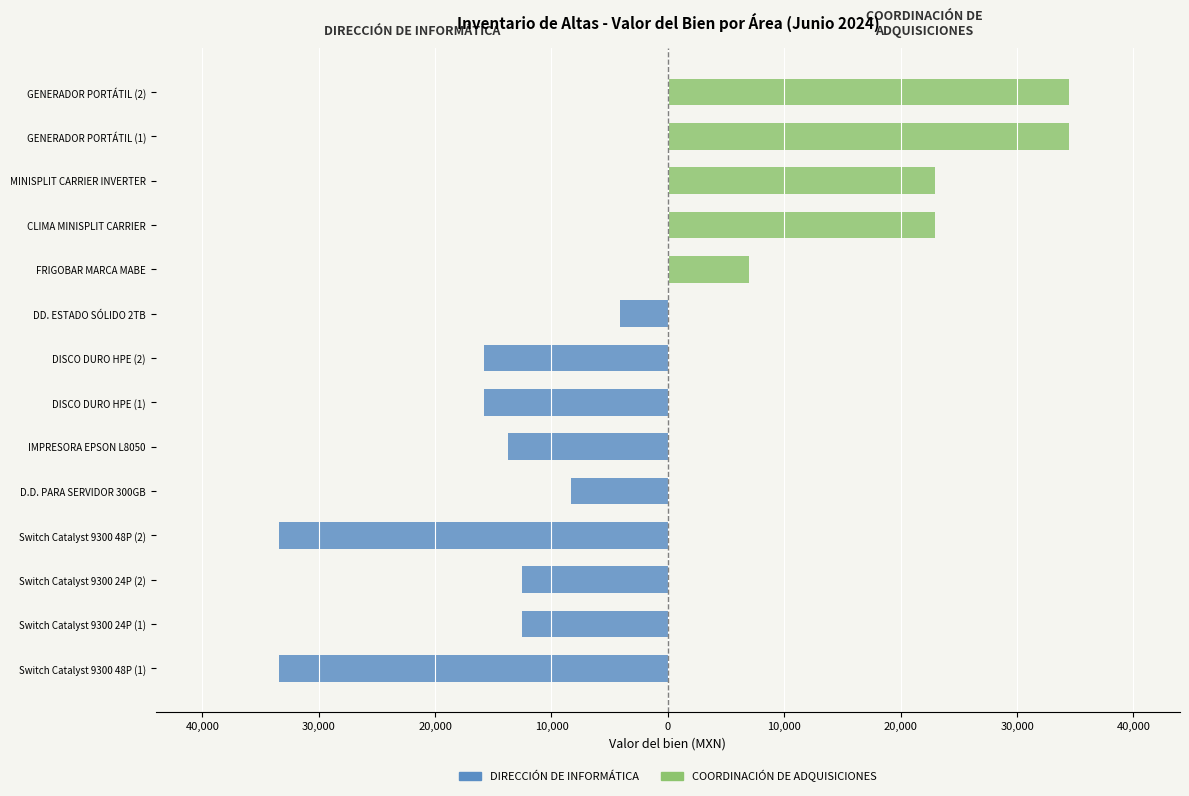

What are all the series names shown in the legend?

DIRECCIÓN DE INFORMÁTICA, COORDINACIÓN DE ADQUISICIONES